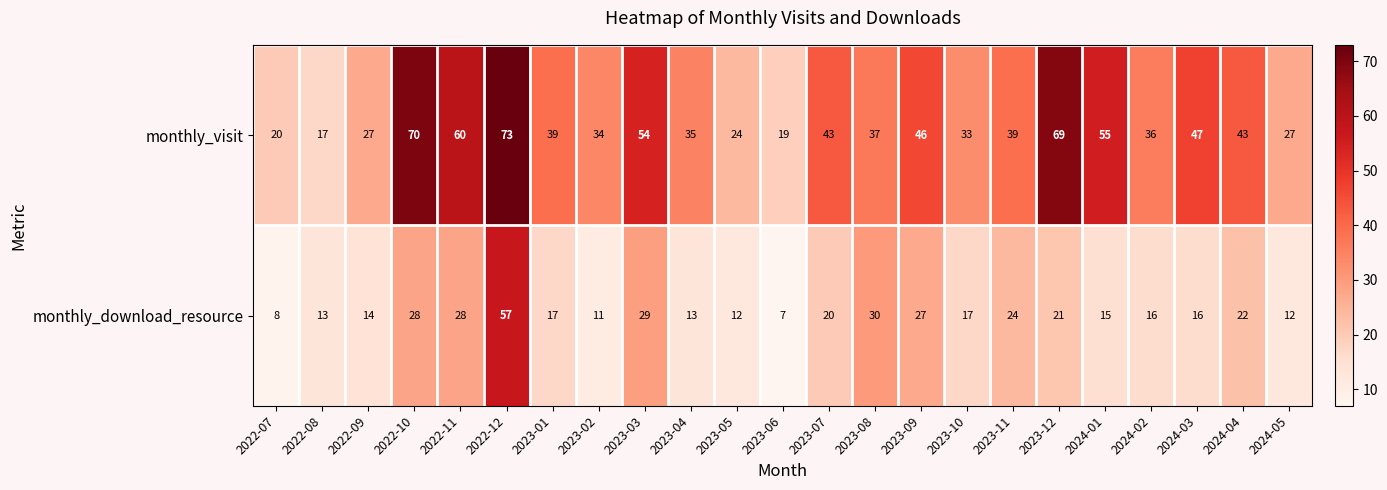

How many categories are shown in the chart?

23